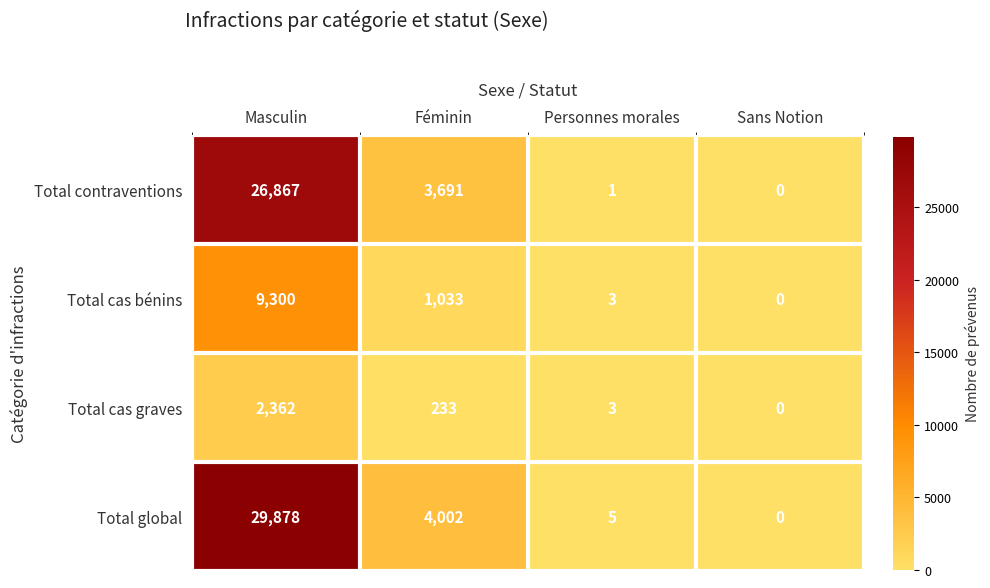

Where does the Total cas graves series first go above 233?

Masculin